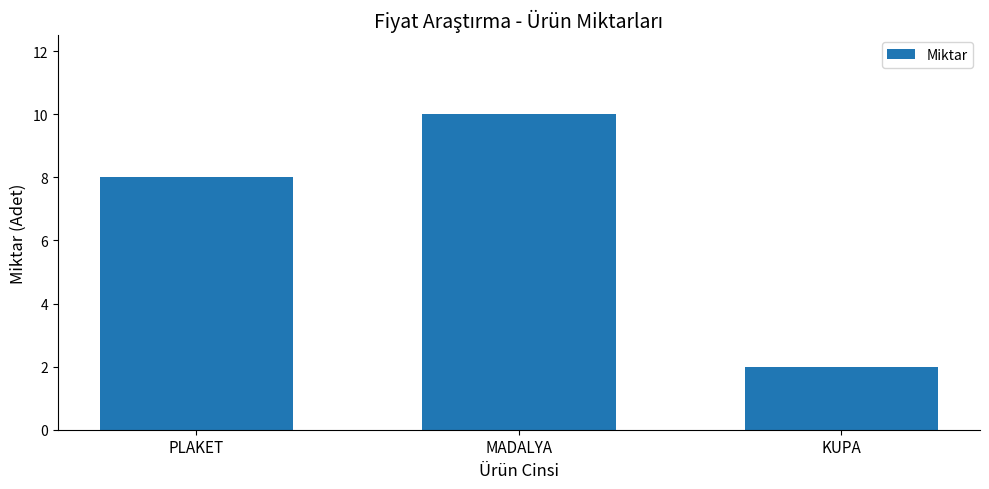

What is the difference between the values at PLAKET and KUPA?

6